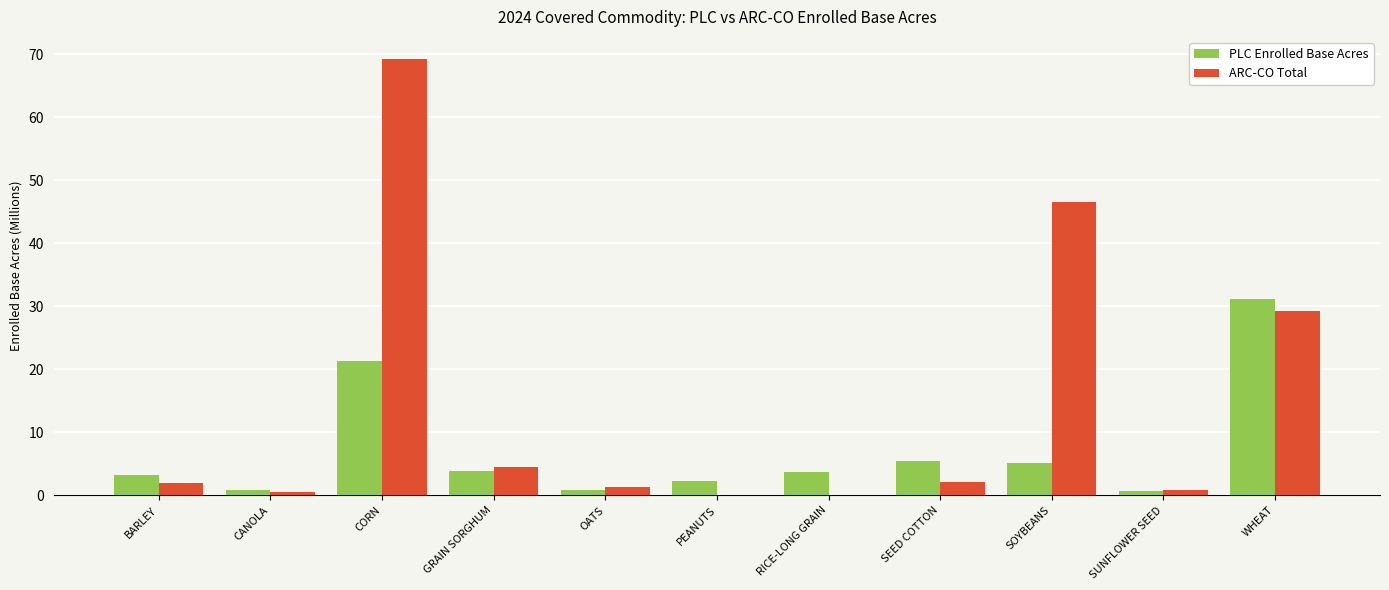

What is the sum of all ARC-CO Total values?

156.5